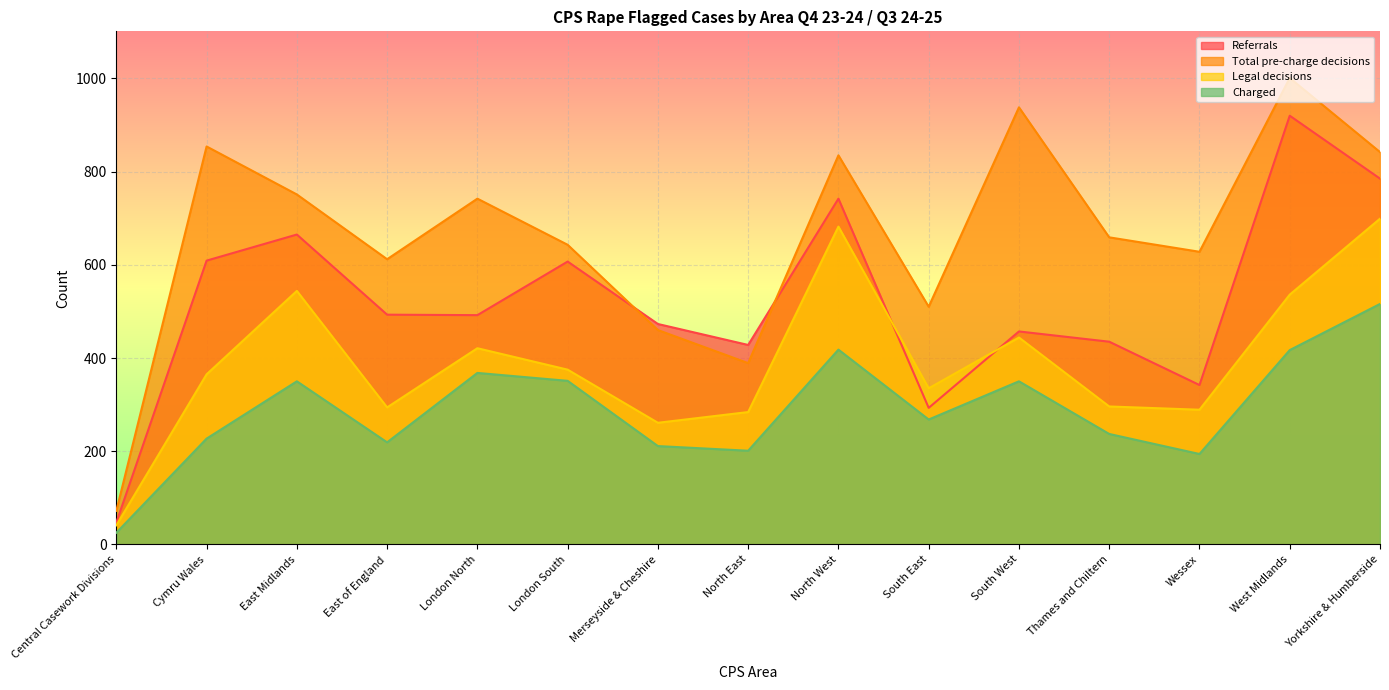

Rank the series by their maximum value, from highest to lowest.

Total pre-charge decisions, Referrals, Legal decisions, Charged